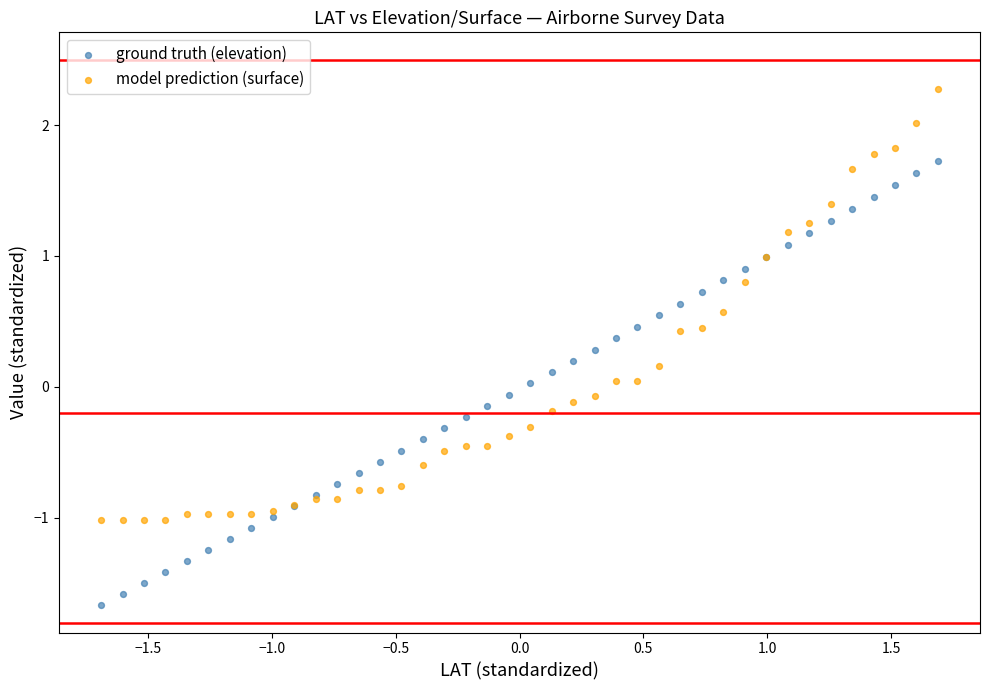

What are all the series names shown in the legend?

ground truth (elevation), model prediction (surface)